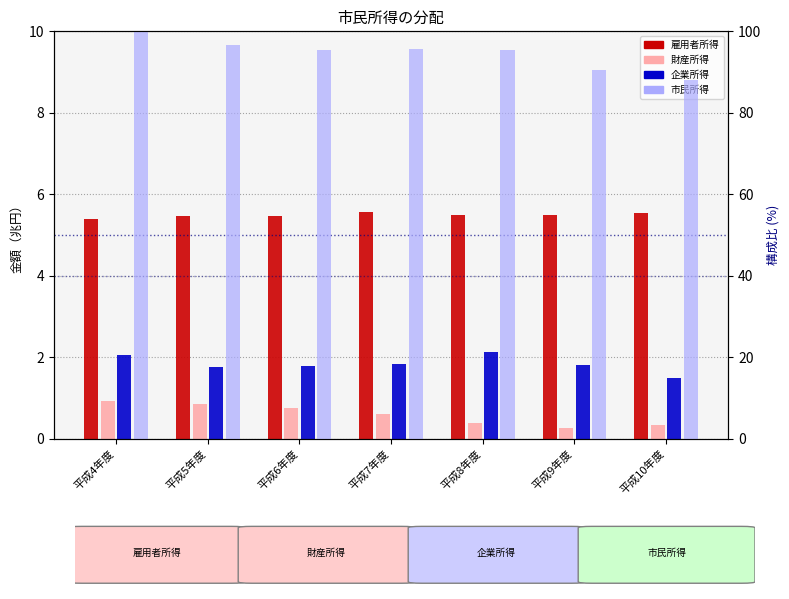

At which category is the sum across all series the highest?

平成4年度